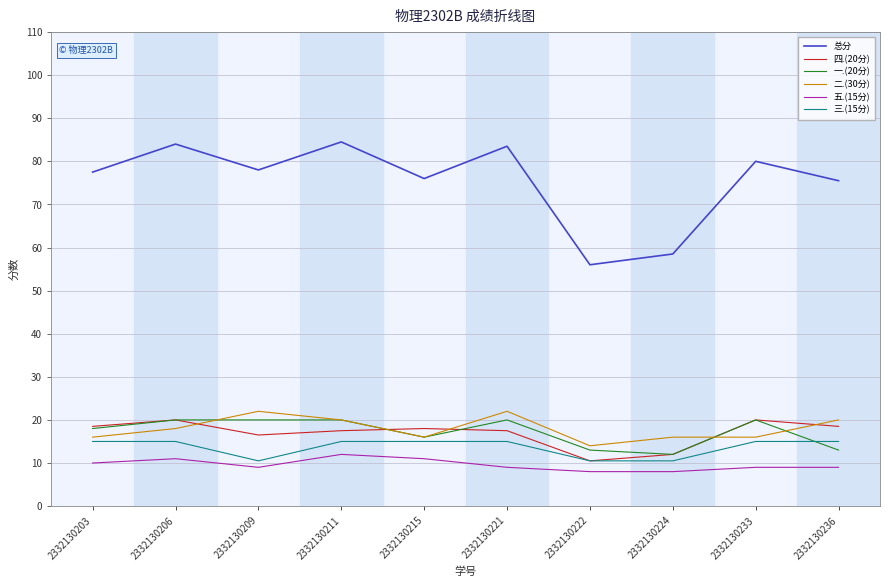

Reading left to right, transcribe all the data shown in this chart.

总分: 77.5	84.0	78.0	84.5	76.0	83.5	56.0	58.5	80.0	75.5
四.(20分): 18.5	20.0	16.5	17.5	18.0	17.5	10.5	12.0	20.0	18.5
一.(20分): 18.0	20.0	20.0	20.0	16.0	20.0	13.0	12.0	20.0	13.0
二.(30分): 16.0	18.0	22.0	20.0	16.0	22.0	14.0	16.0	16.0	20.0
五.(15分): 10.0	11.0	9.0	12.0	11.0	9.0	8.0	8.0	9.0	9.0
三.(15分): 15.0	15.0	10.5	15.0	15.0	15.0	10.5	10.5	15.0	15.0